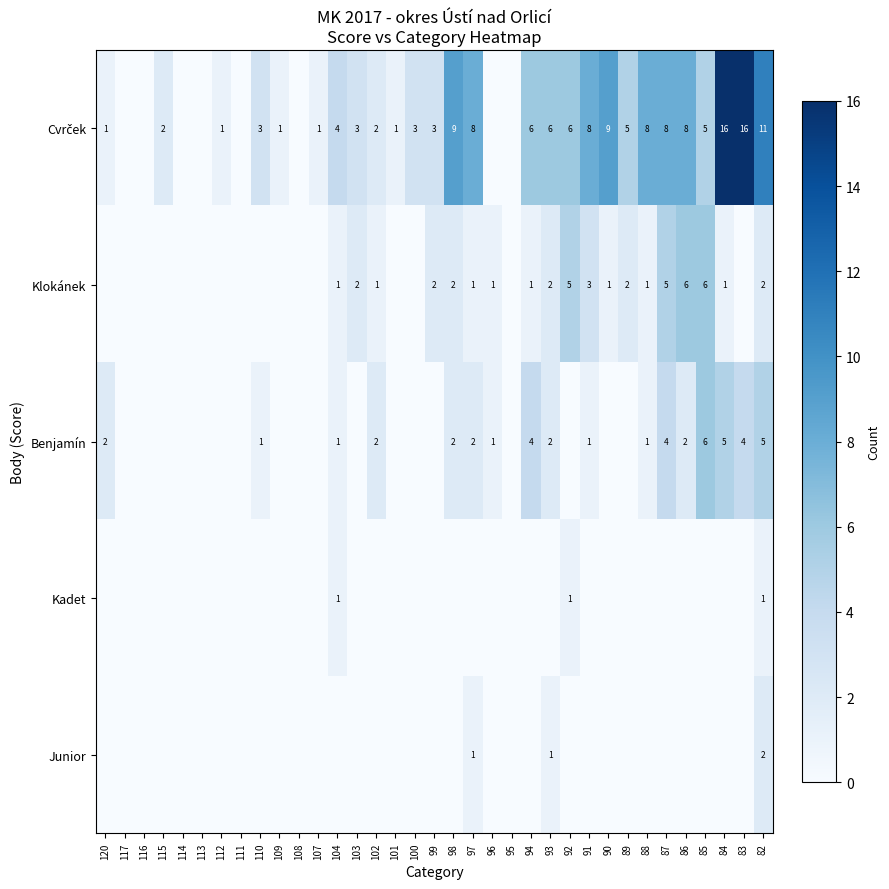

True or false: Benjamín has a value of 2 at 97.

True